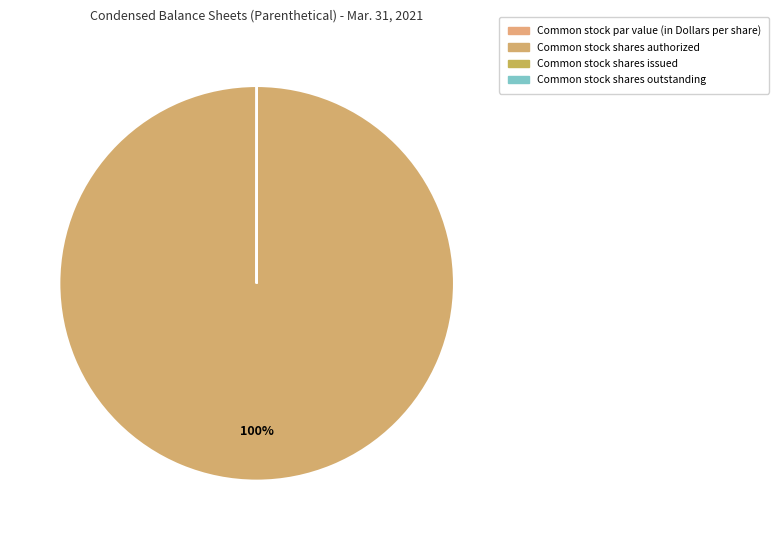

Which has a higher value, Common stock par value (in Dollars per share) or Common stock shares authorized?

Common stock shares authorized